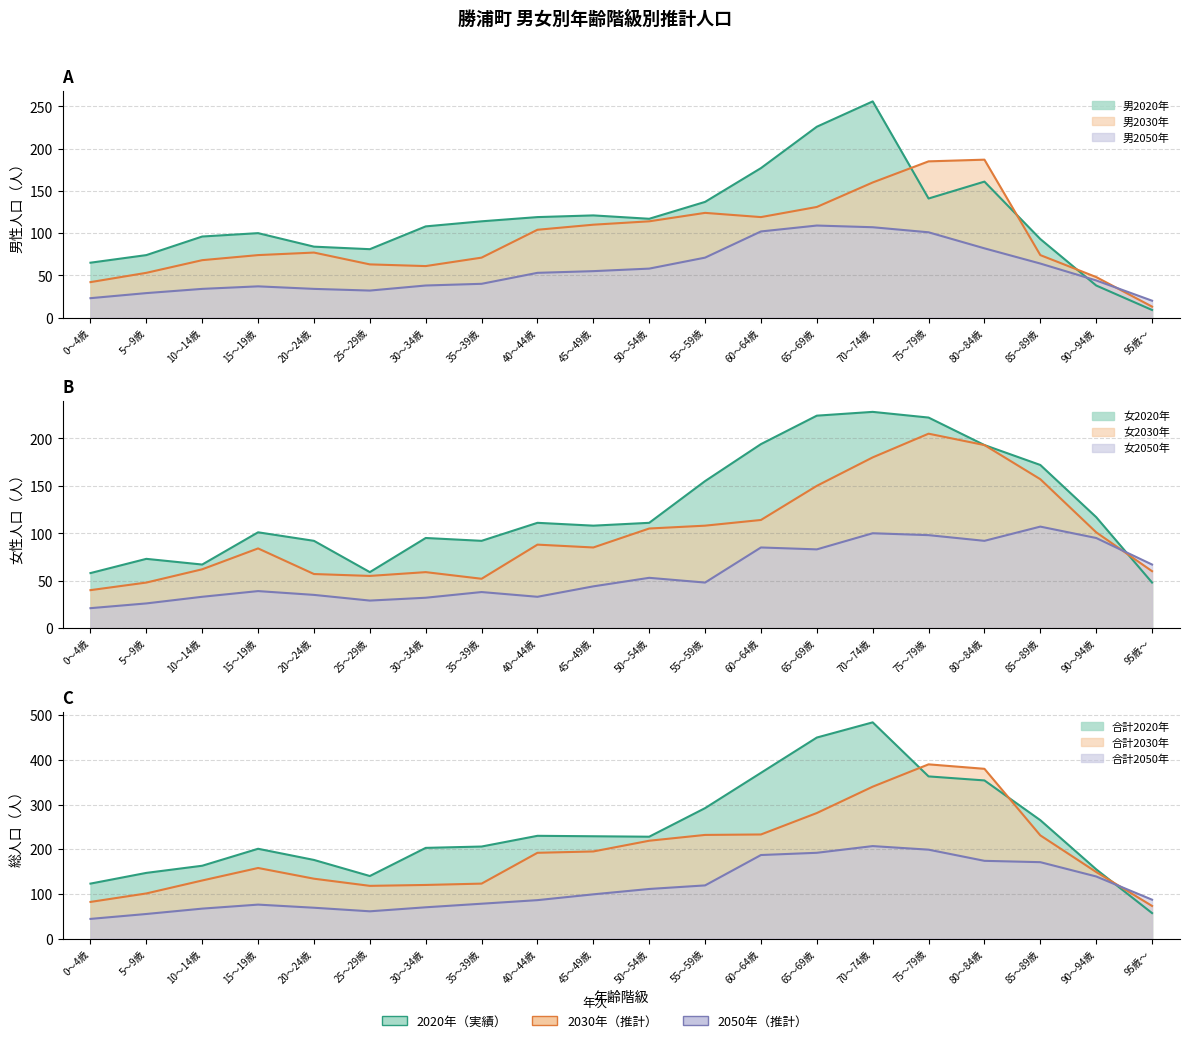

Which category has the lowest value in the 女2030年 series?

0～4歳